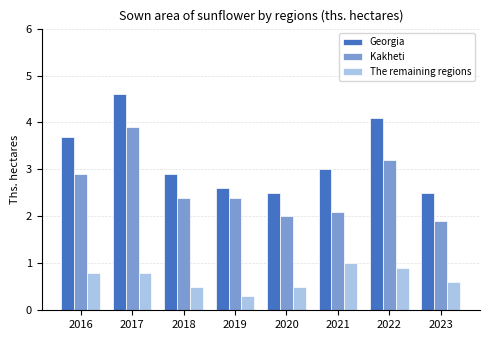

What is the difference between the highest and lowest values at 2022?

3.2